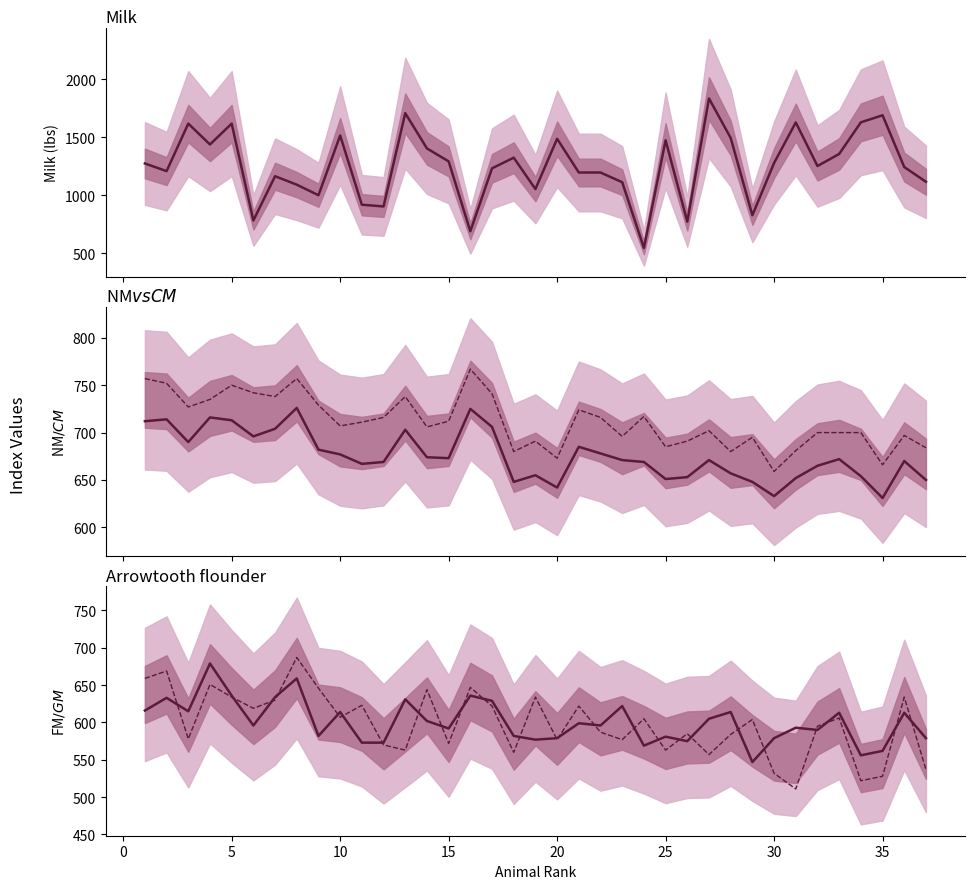

True or false: CM$ and GM$ cross at least once.

False